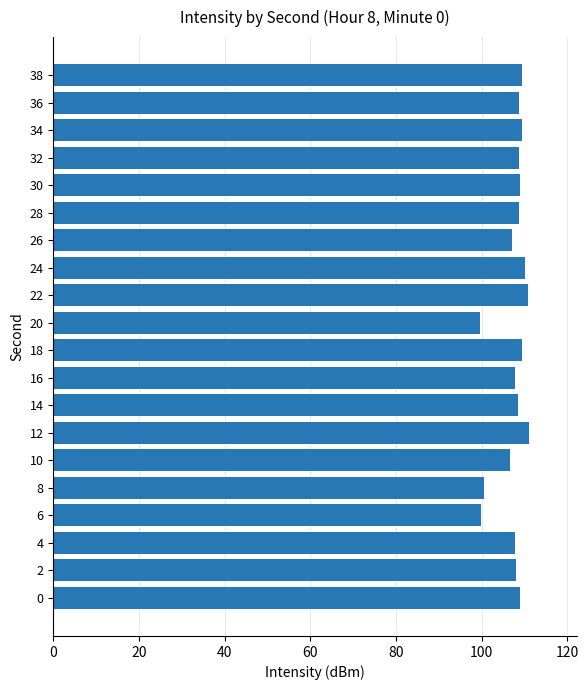

What is the difference between the values at 16 and 8?

7.1